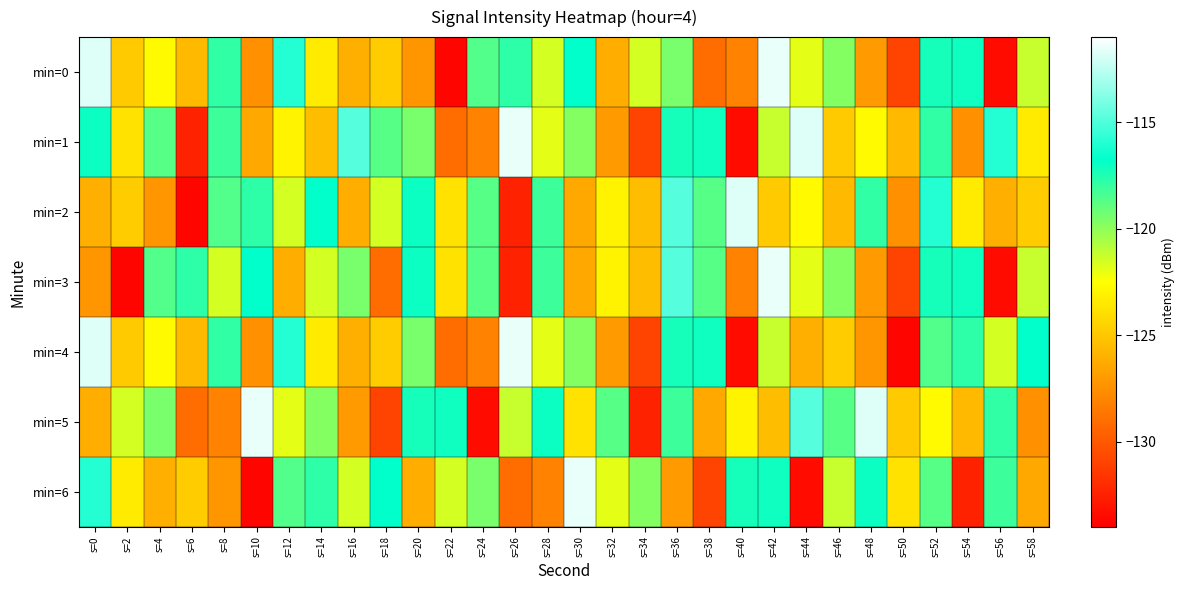

Which series changed the most between s=4 and s=42?

min=0